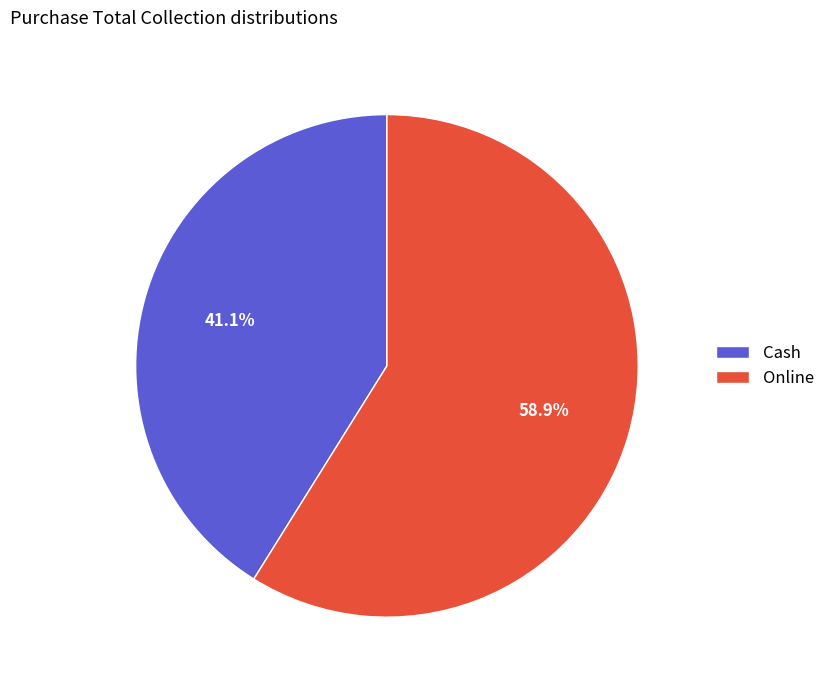

To the nearest percent, what is the difference between the largest and smallest slice percentages?

18%